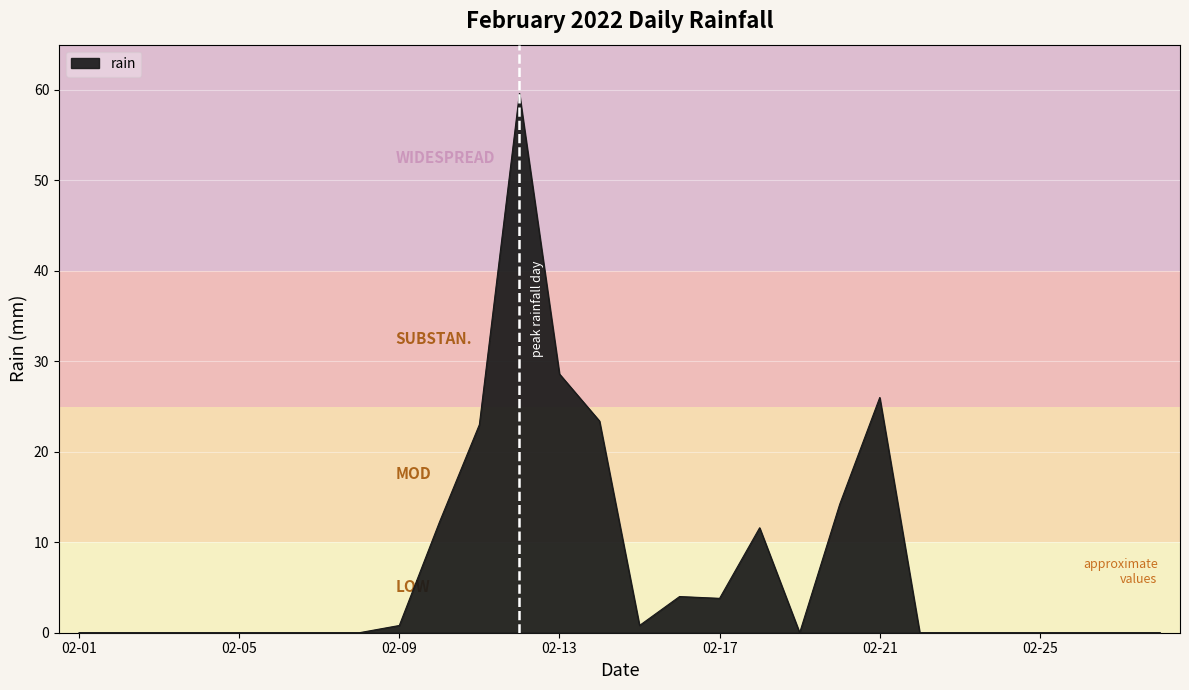

What is the difference between the maximum and minimum values?

59.6